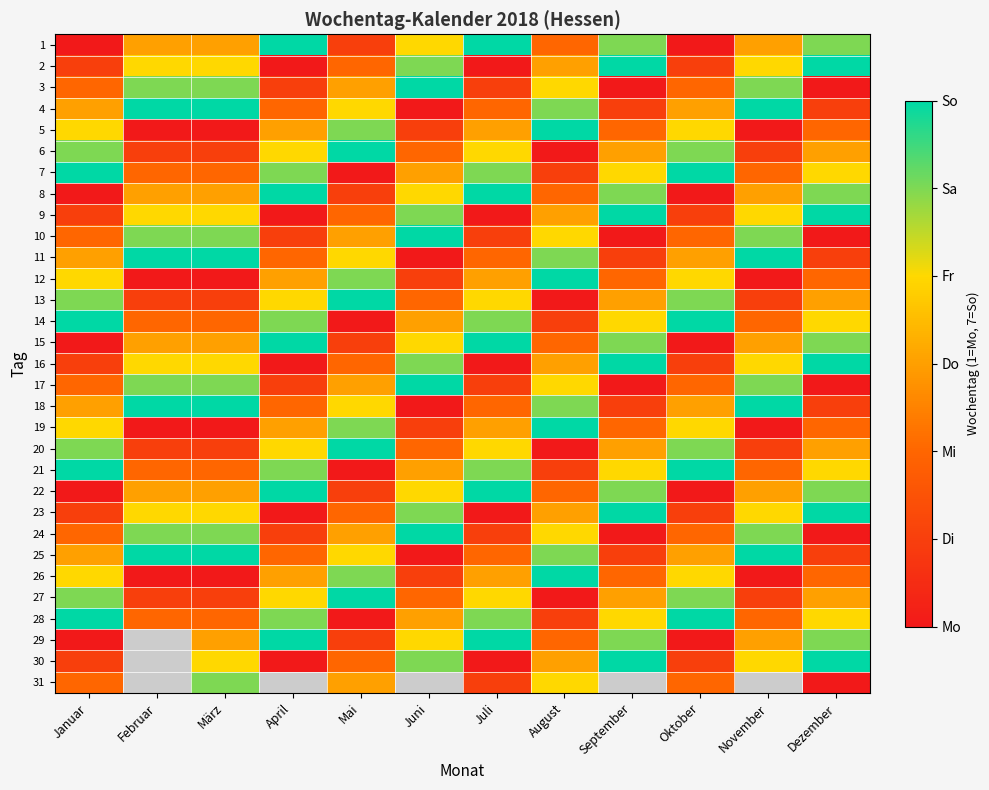

Between November and April, which is larger?

April